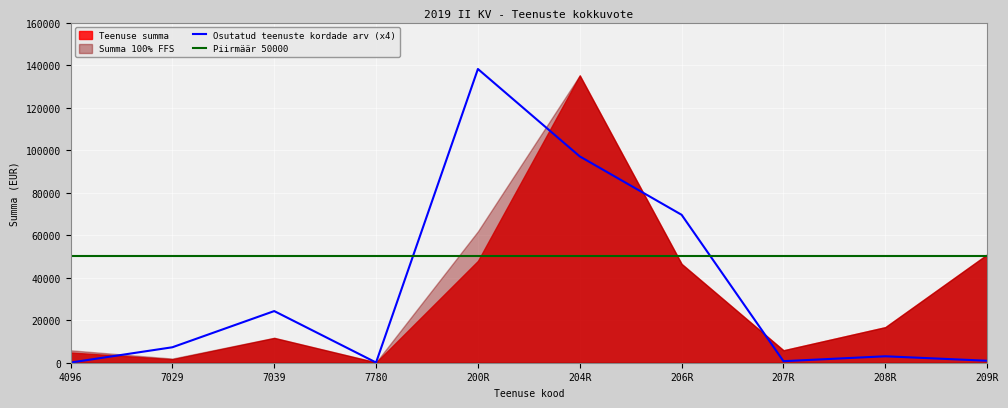

At which label does Teenuse summa reach its peak?

204R